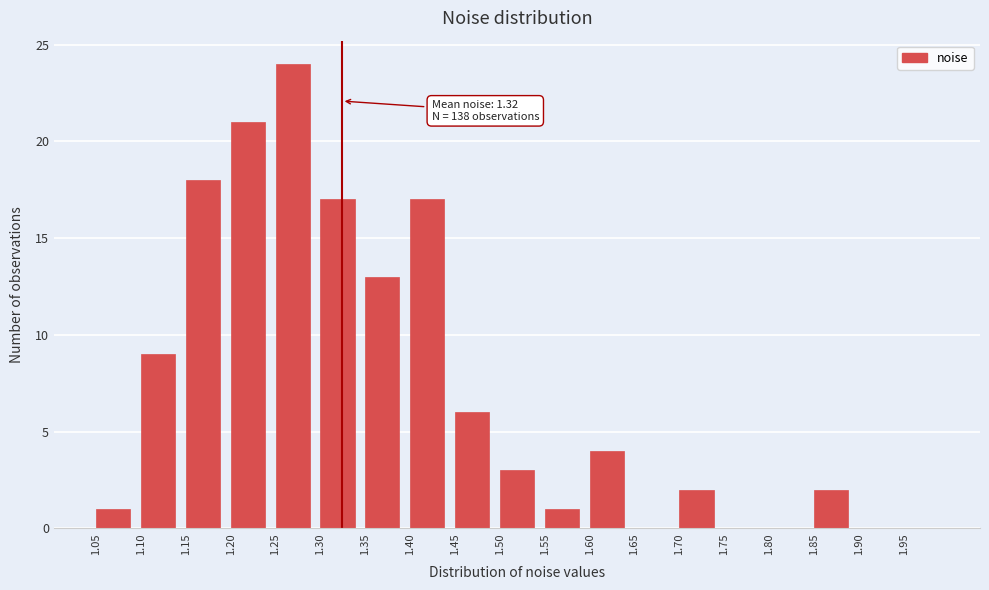

Which range on the x-axis has the tallest bar?

1.25 to 1.30